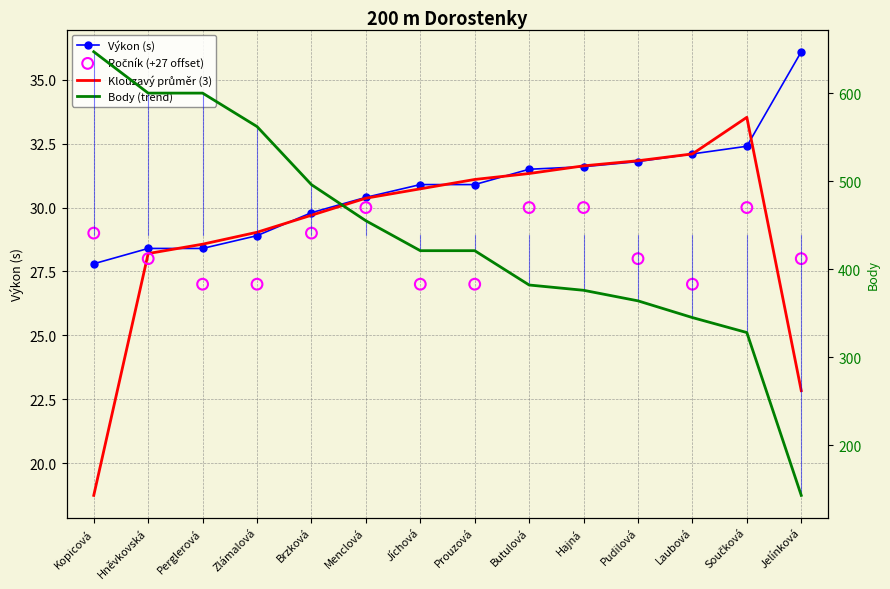

Which series has the largest total across all categories?

Body (trend)